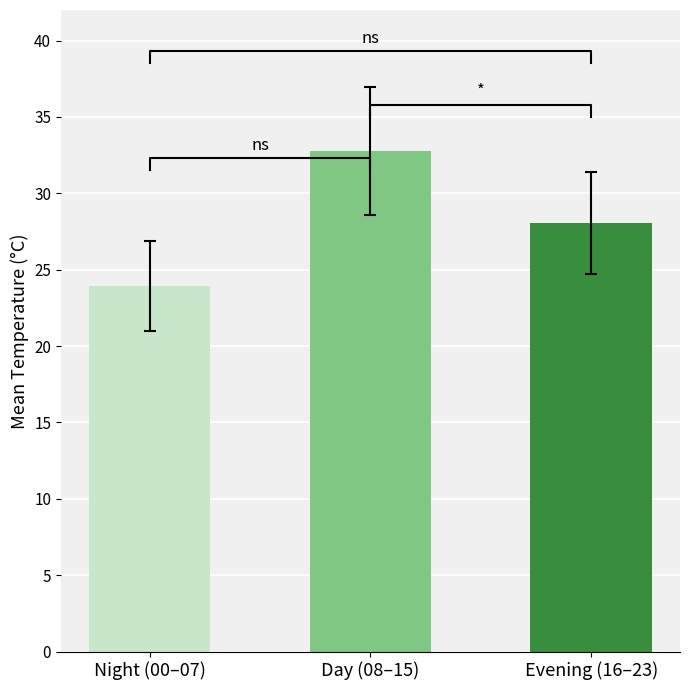

What position from the left is Evening (16–23)?

3